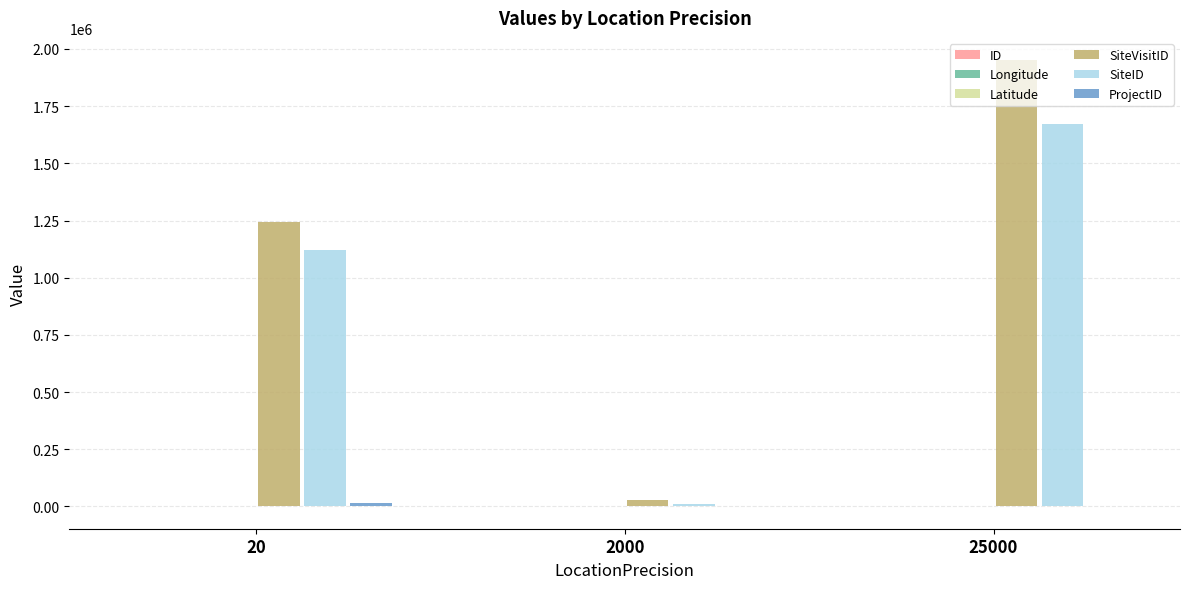

Where does the Longitude series first go above 151?

2000